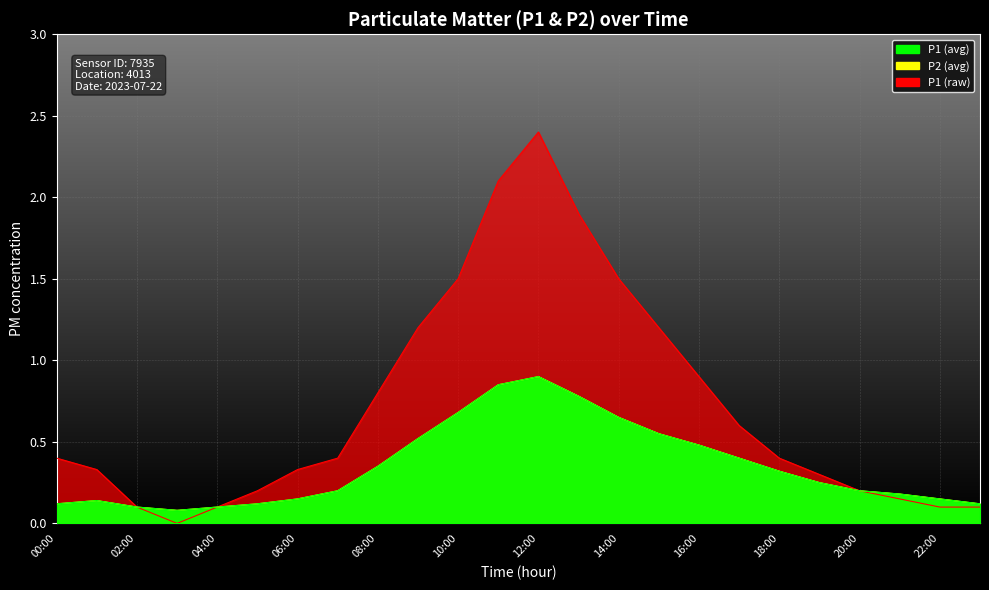

What are all the series names shown in the legend?

P1, P2, P1_raw